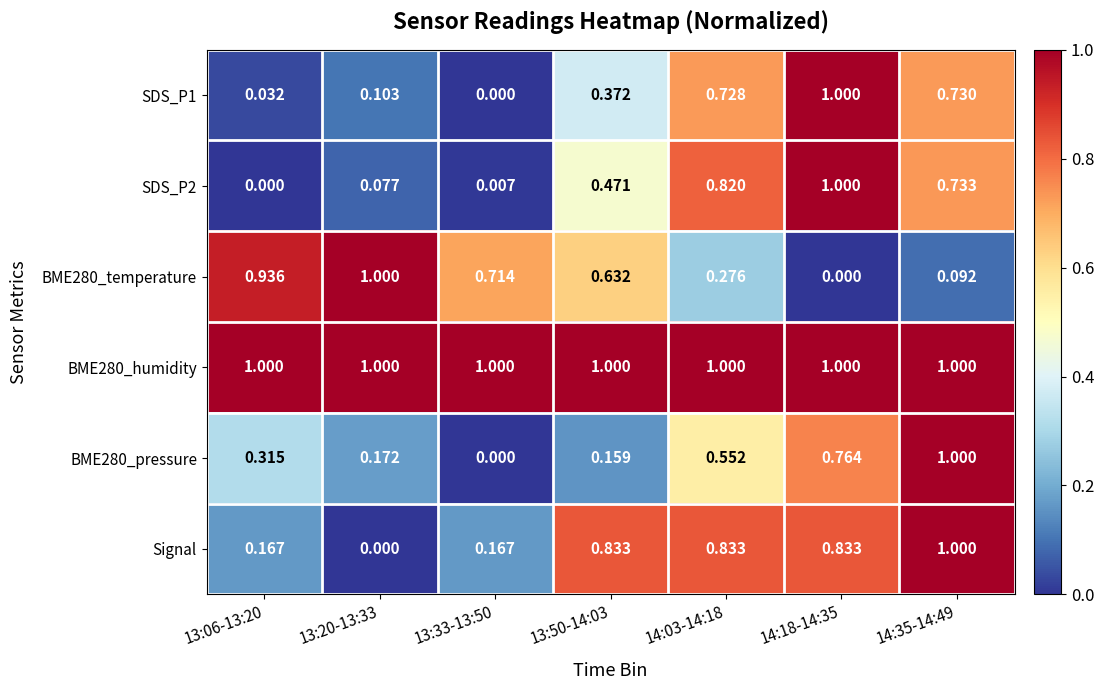

At how many categories does at least one series exceed 0?

7